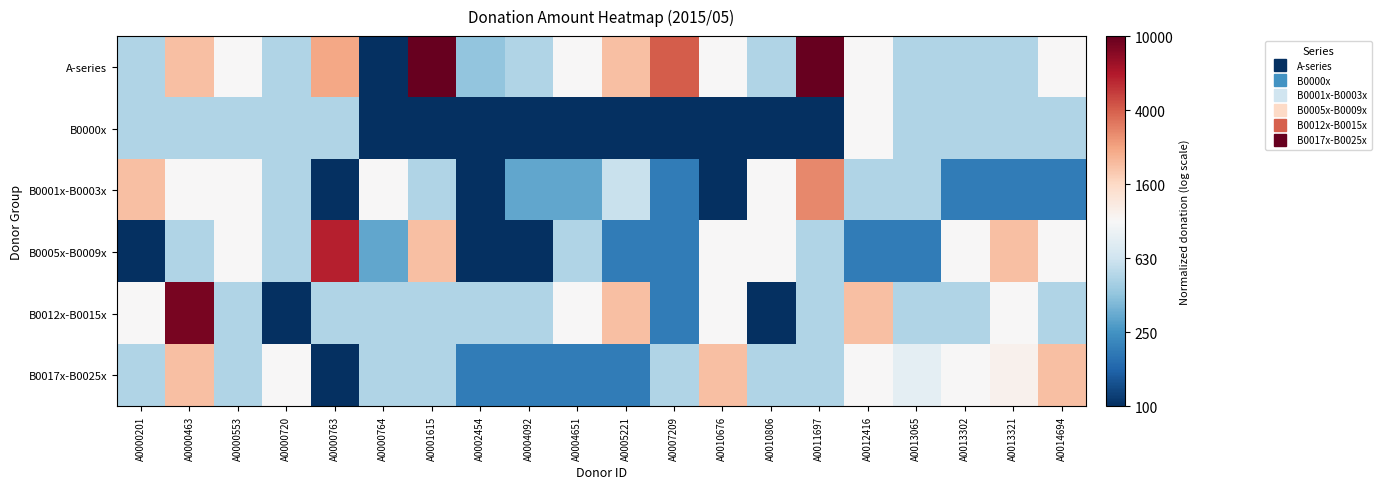

Between A0000553 and A0000763, which is larger?

A0000763